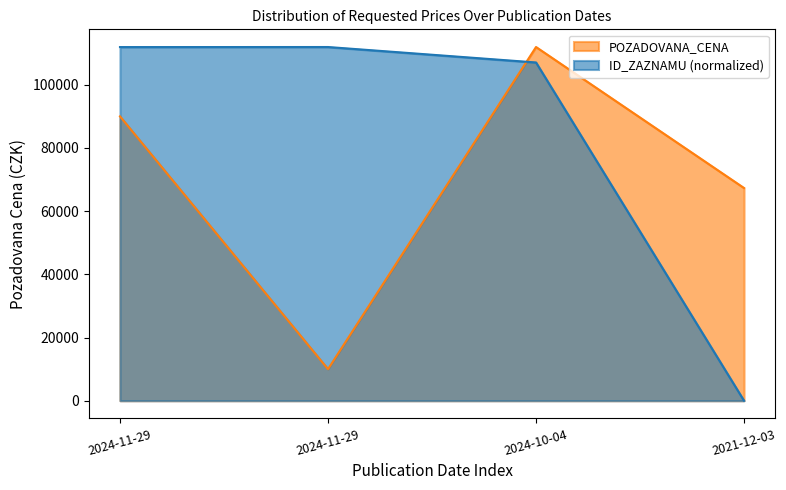

True or false: the data has more than 1 interior local peaks.

False